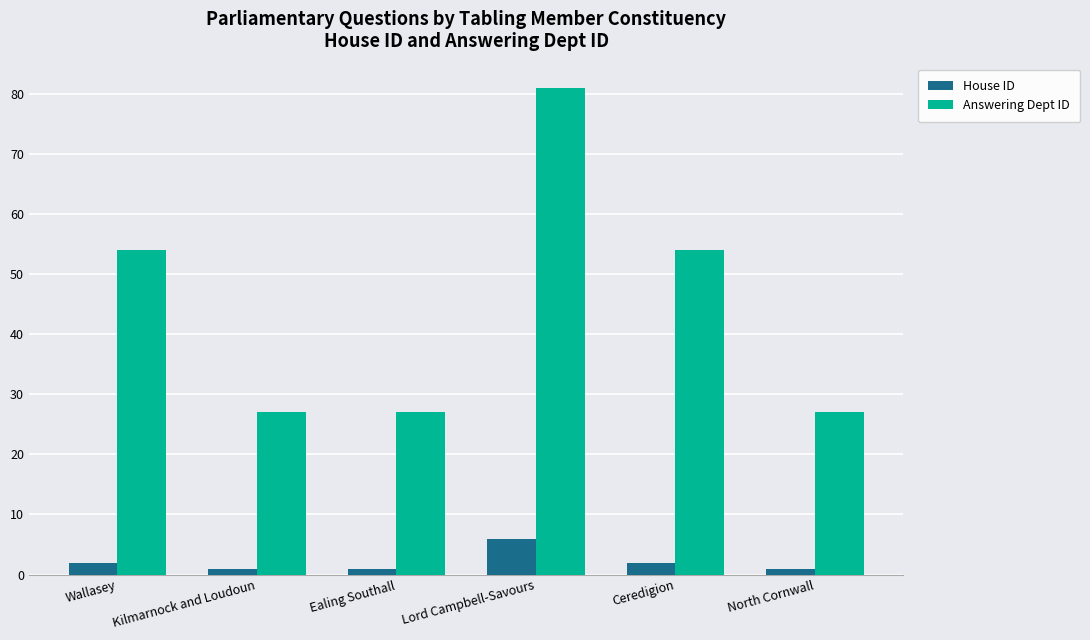

Between Kilmarnock and Loudoun and Lord Campbell-Savours, which series saw the biggest shift?

Answering Dept ID